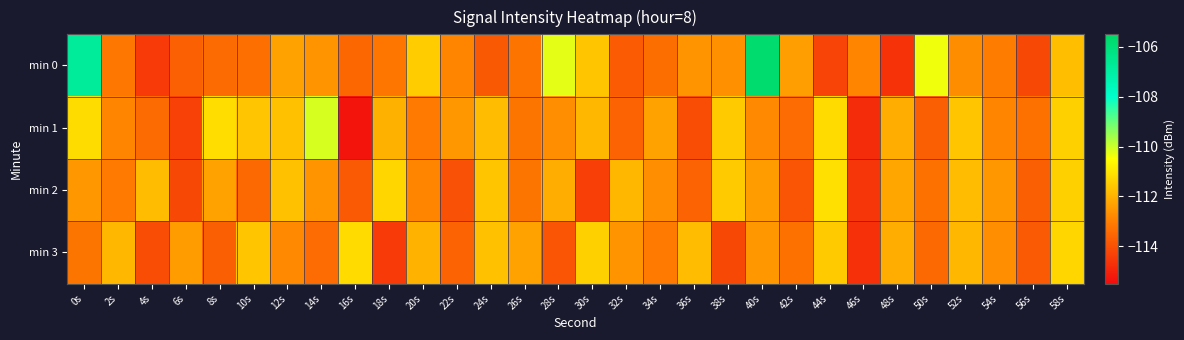

Reading left to right, what are all the values shown in this chart?

min 0: 0s=-106.8	2s=-113.2	4s=-114.5	6s=-113.7	8s=-113.4	10s=-113.3	12s=-112.3	14s=-112.6	16s=-113.5	18s=-113.2	20s=-111.5	22s=-112.9	24s=-113.8	26s=-113.2	28s=-110.2	30s=-111.6	32s=-113.7	34s=-113.4	36s=-112.6	38s=-112.6	40s=-105.7	42s=-112.4	44s=-114.3	46s=-112.9	48s=-114.6	50s=-110.4	52s=-112.7	54s=-113.0	56s=-114.2	58s=-111.7
min 1: 0s=-111.2	2s=-112.9	4s=-113.4	6s=-114.3	8s=-111.1	10s=-111.6	12s=-111.7	14s=-110.1	16s=-115.3	18s=-112.0	20s=-113.1	22s=-112.5	24s=-111.8	26s=-113.2	28s=-112.7	30s=-111.9	32s=-113.6	34s=-112.3	36s=-114.1	38s=-111.5	40s=-112.8	42s=-113.4	44s=-111.2	46s=-114.8	48s=-112.1	50s=-113.7	52s=-111.6	54s=-112.9	56s=-113.3	58s=-111.4
min 2: 0s=-112.5	2s=-113.1	4s=-111.8	6s=-114.2	8s=-112.3	10s=-113.5	12s=-111.7	14s=-112.6	16s=-113.8	18s=-111.3	20s=-112.9	22s=-114.0	24s=-111.6	26s=-113.2	28s=-112.1	30s=-114.4	32s=-111.9	34s=-112.7	36s=-113.6	38s=-111.5	40s=-112.4	42s=-113.9	44s=-111.1	46s=-114.6	48s=-112.2	50s=-113.3	52s=-111.8	54s=-112.5	56s=-113.7	58s=-111.4
min 3: 0s=-113.2	2s=-111.9	4s=-114.1	6s=-112.4	8s=-113.7	10s=-111.6	12s=-112.8	14s=-113.4	16s=-111.2	18s=-114.5	20s=-112.0	22s=-113.6	24s=-111.7	26s=-112.3	28s=-113.9	30s=-111.4	32s=-112.6	34s=-113.1	36s=-111.8	38s=-114.2	40s=-112.5	42s=-113.3	44s=-111.5	46s=-114.7	48s=-112.1	50s=-113.5	52s=-111.9	54s=-112.7	56s=-113.8	58s=-111.3